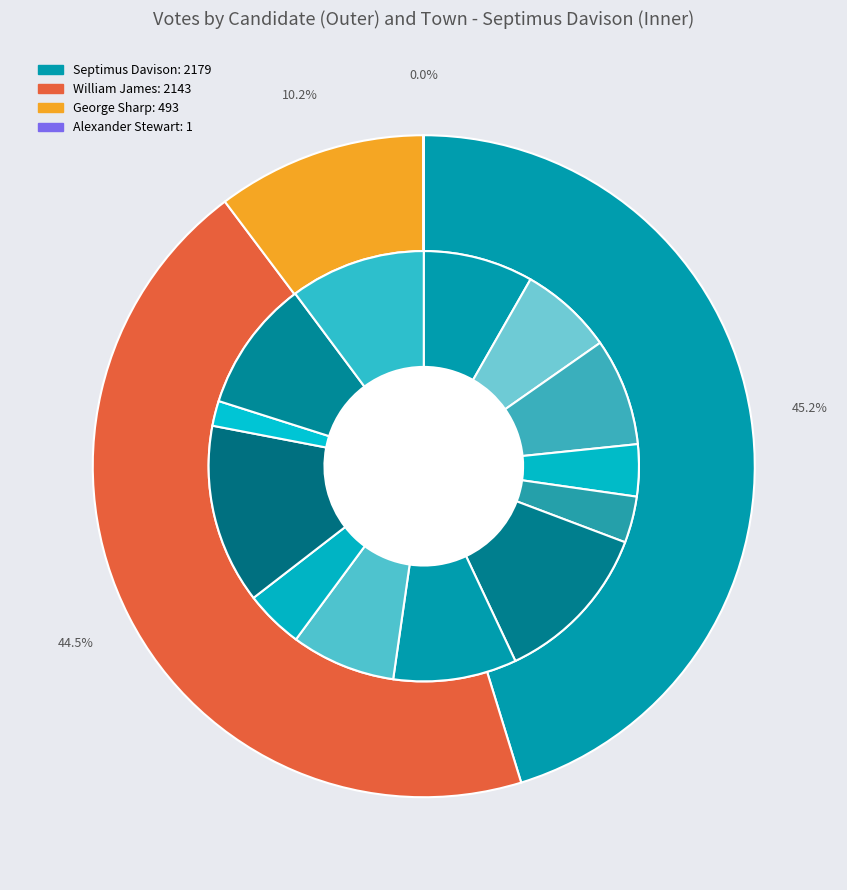

To the nearest percent, what is the average slice percentage?

8%